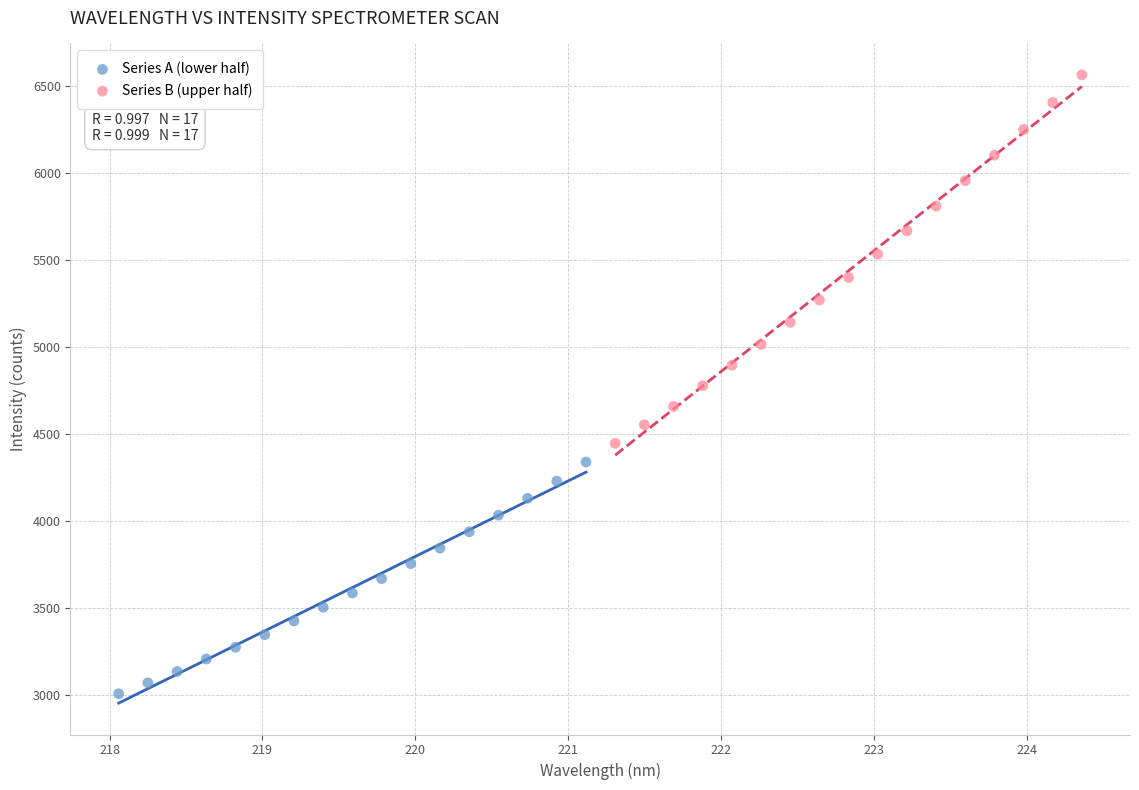

What are all the series names shown in the legend?

Series A (lower half), Series B (upper half)